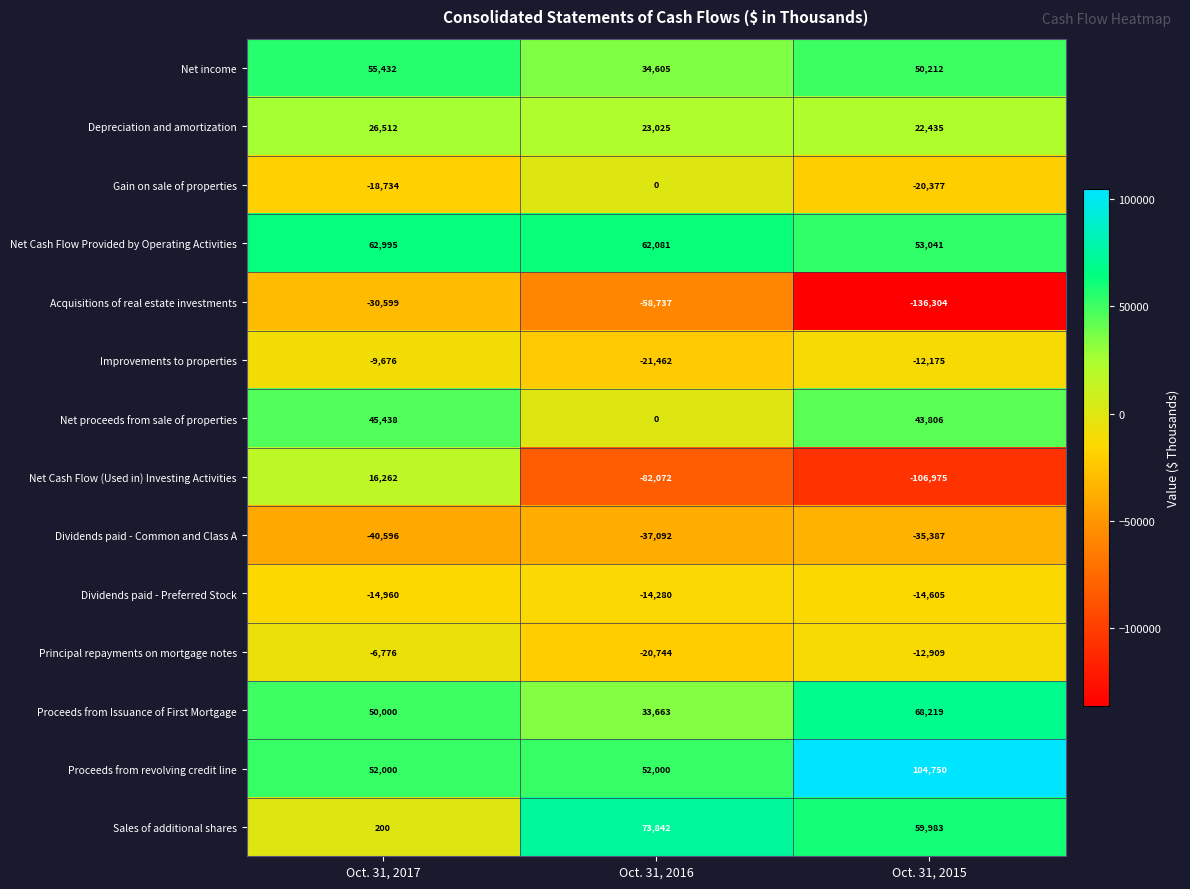

True or false: Dividends paid - Preferred Stock has a value of -14960 at Oct. 31, 2017.

True